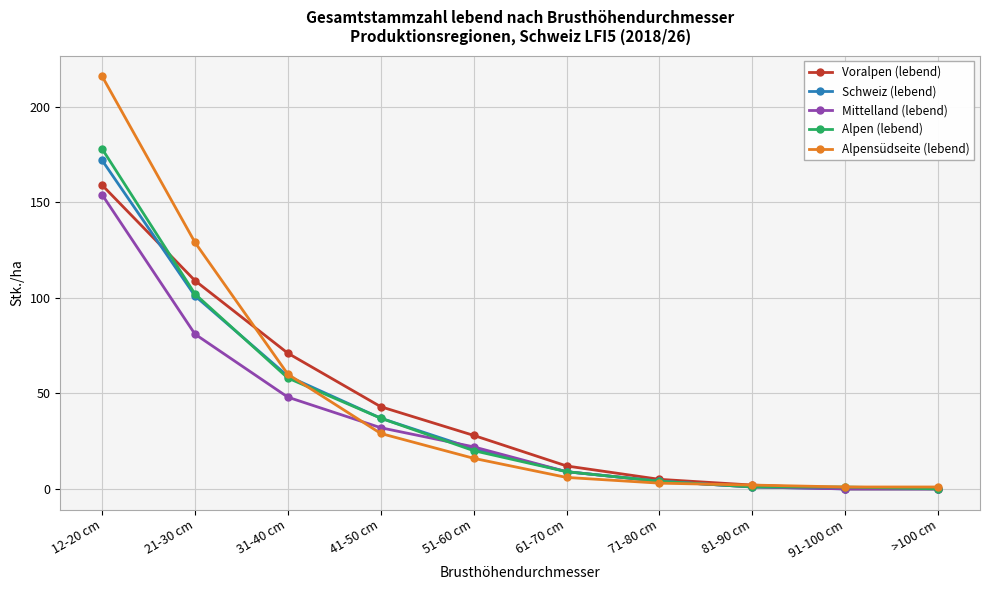

What is the difference between the Schweiz (lebend) values at 21-30 cm and 12-20 cm?

71